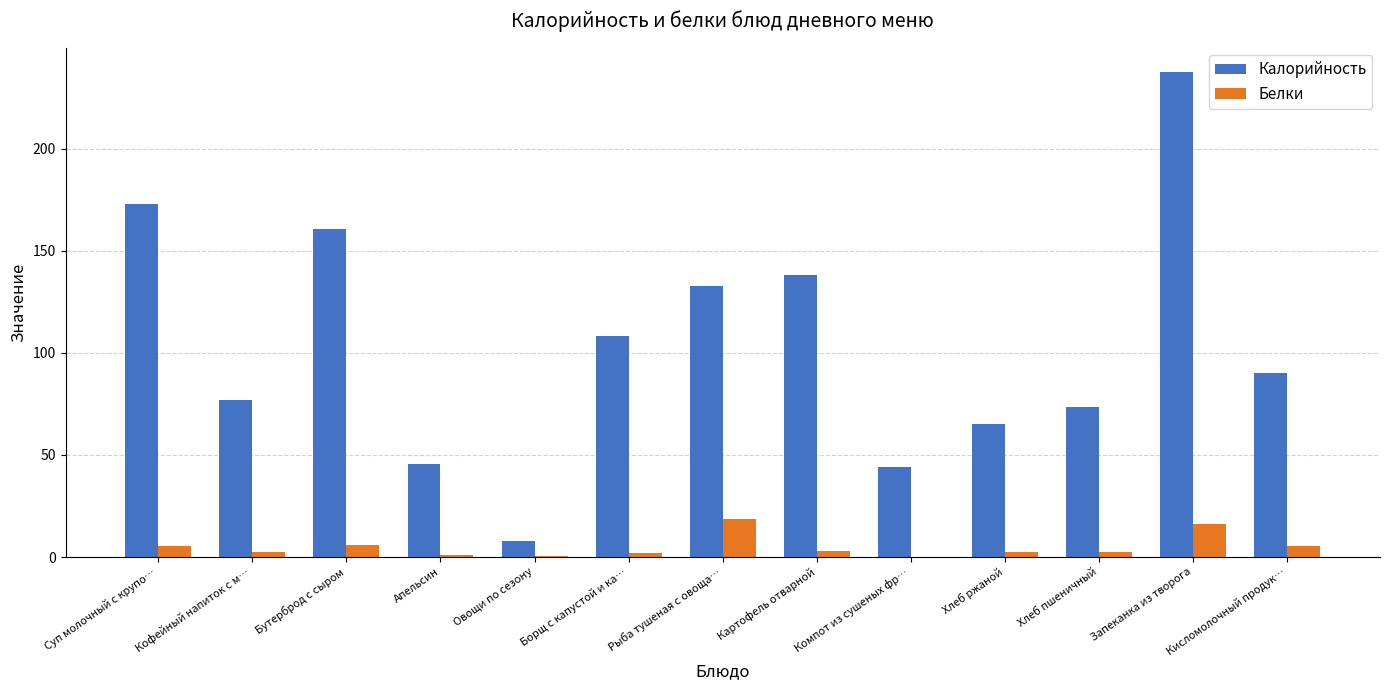

What is the total value across all series at Кисломолочный продук…?

95.2